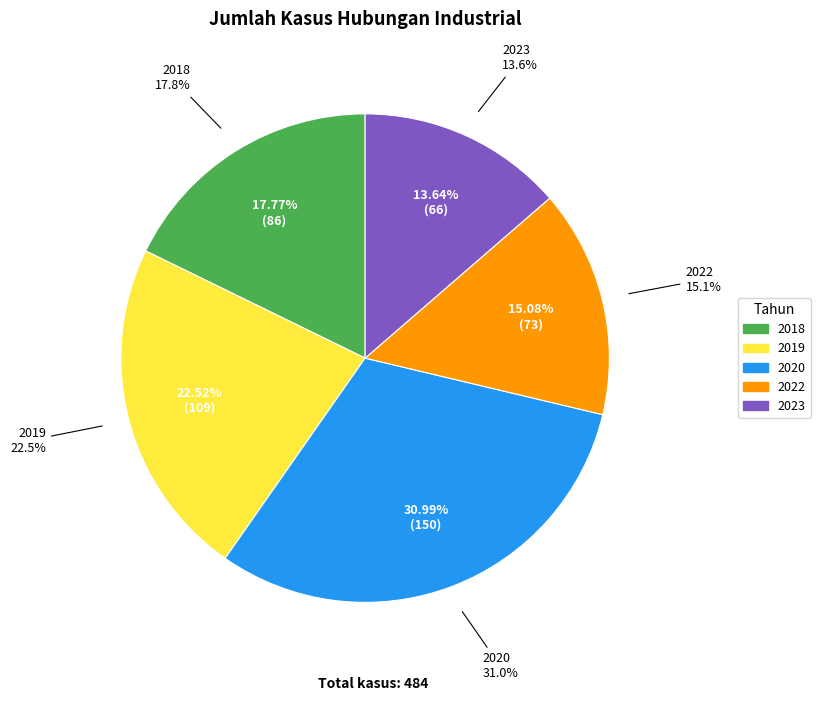

To the nearest percent, what percentage of the pie is 2018?

18%